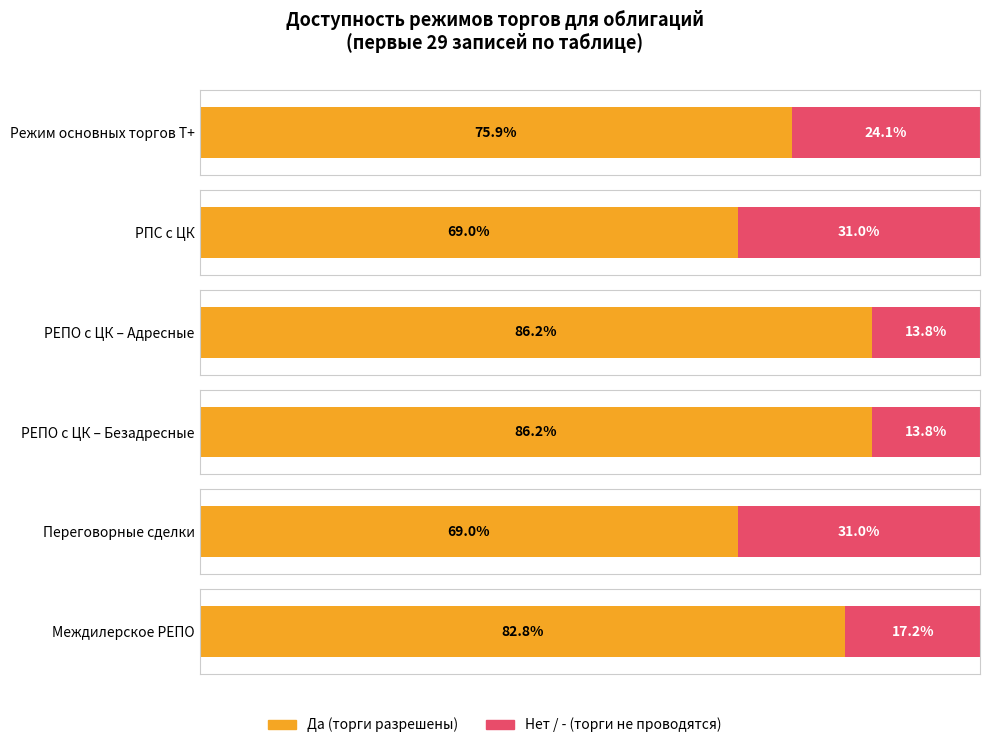

What is the difference between the second highest and minimum values in the Нет/- (всего) series?

5